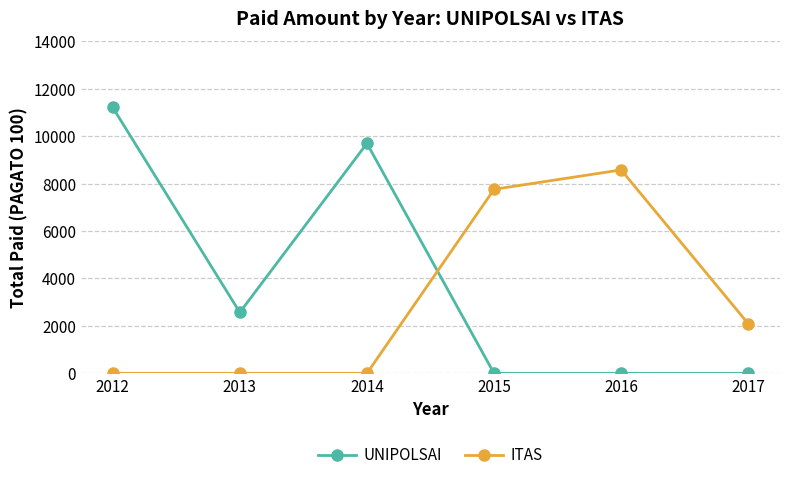

What is the greatest value displayed?

11206.0